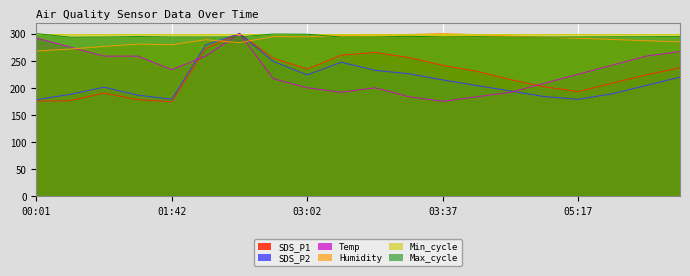

Between 00:52 and 03:12, which series saw the biggest shift?

SDS_P1